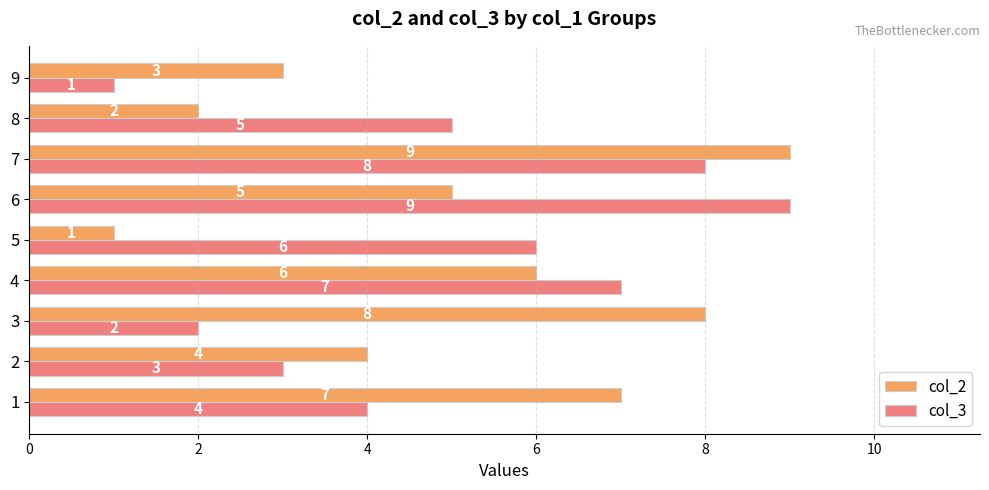

Where is col_3 nearest to the value 5?

8